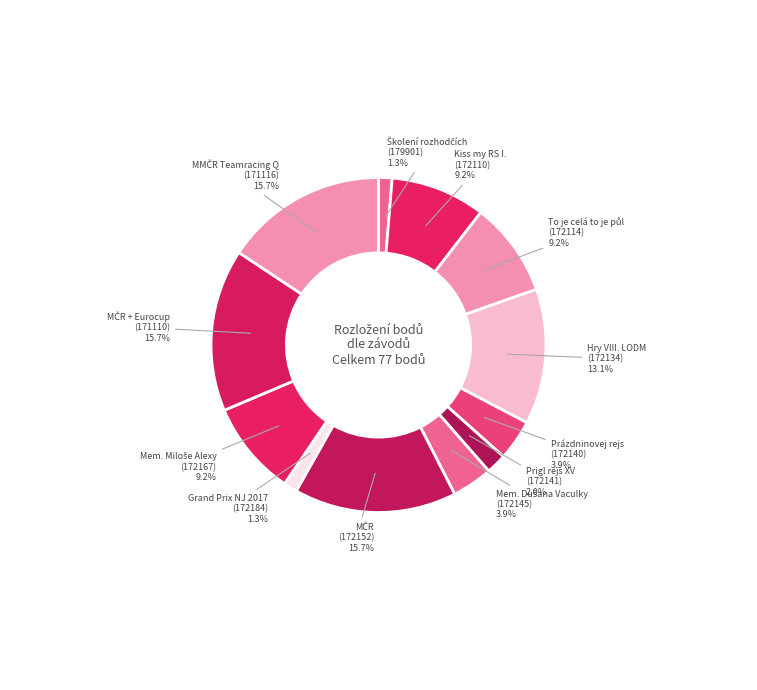

How many slices are in this pie chart?

12